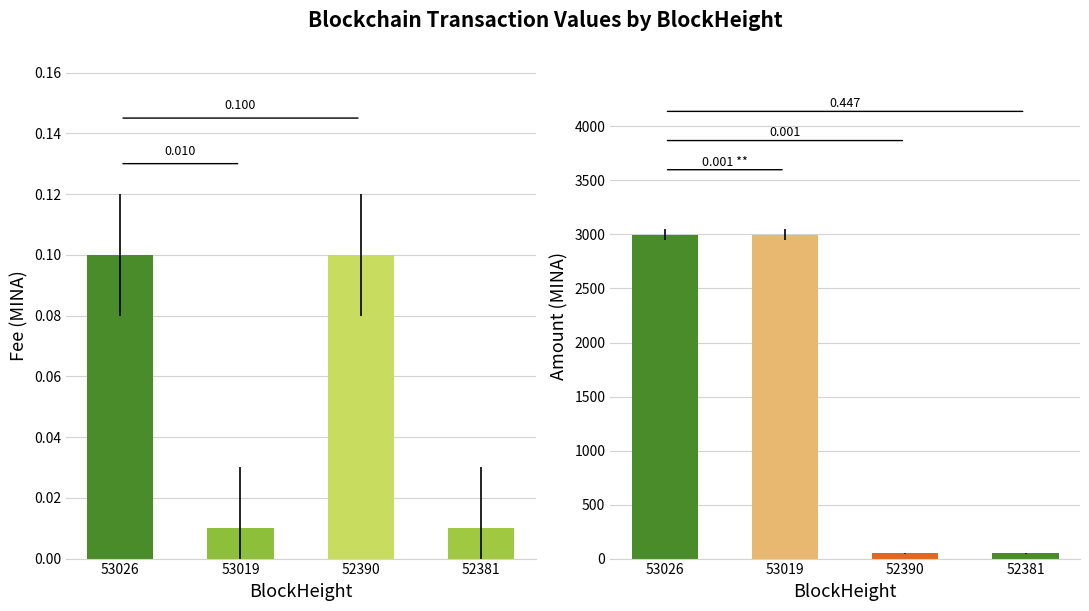

True or false: Fee has a value of 0.2 at 52390.

False